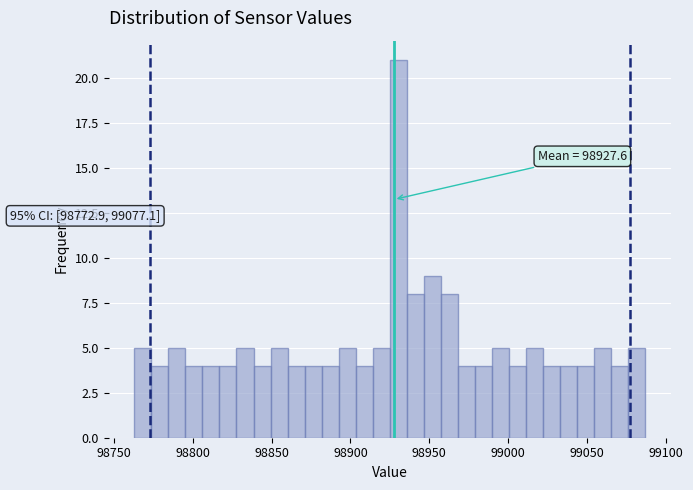

Around what value on the x-axis is the tallest bar? Give the approximate position of its centre, as read against the axis.

98930